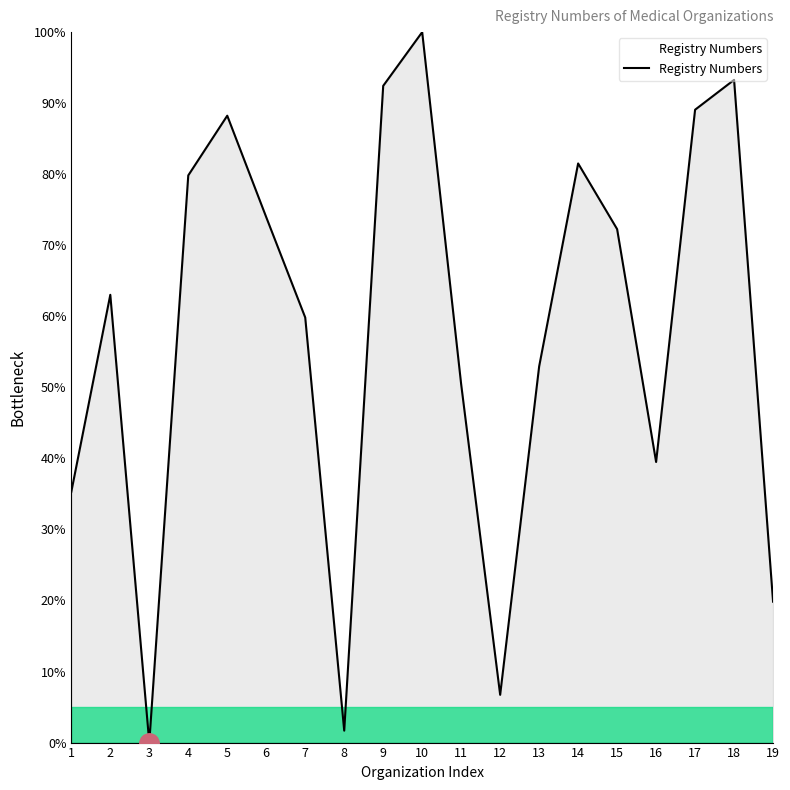

At which category does the chart reach its peak across all series?

10